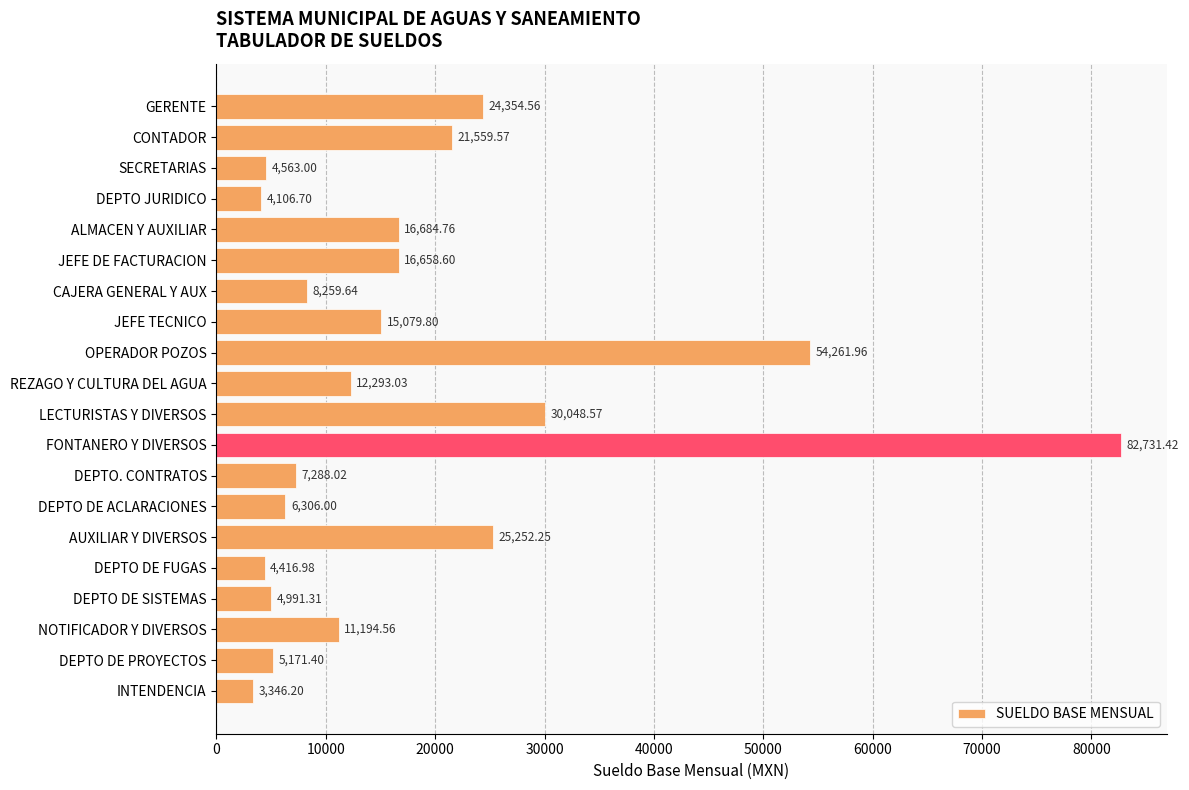

How many bars are there in total?

20